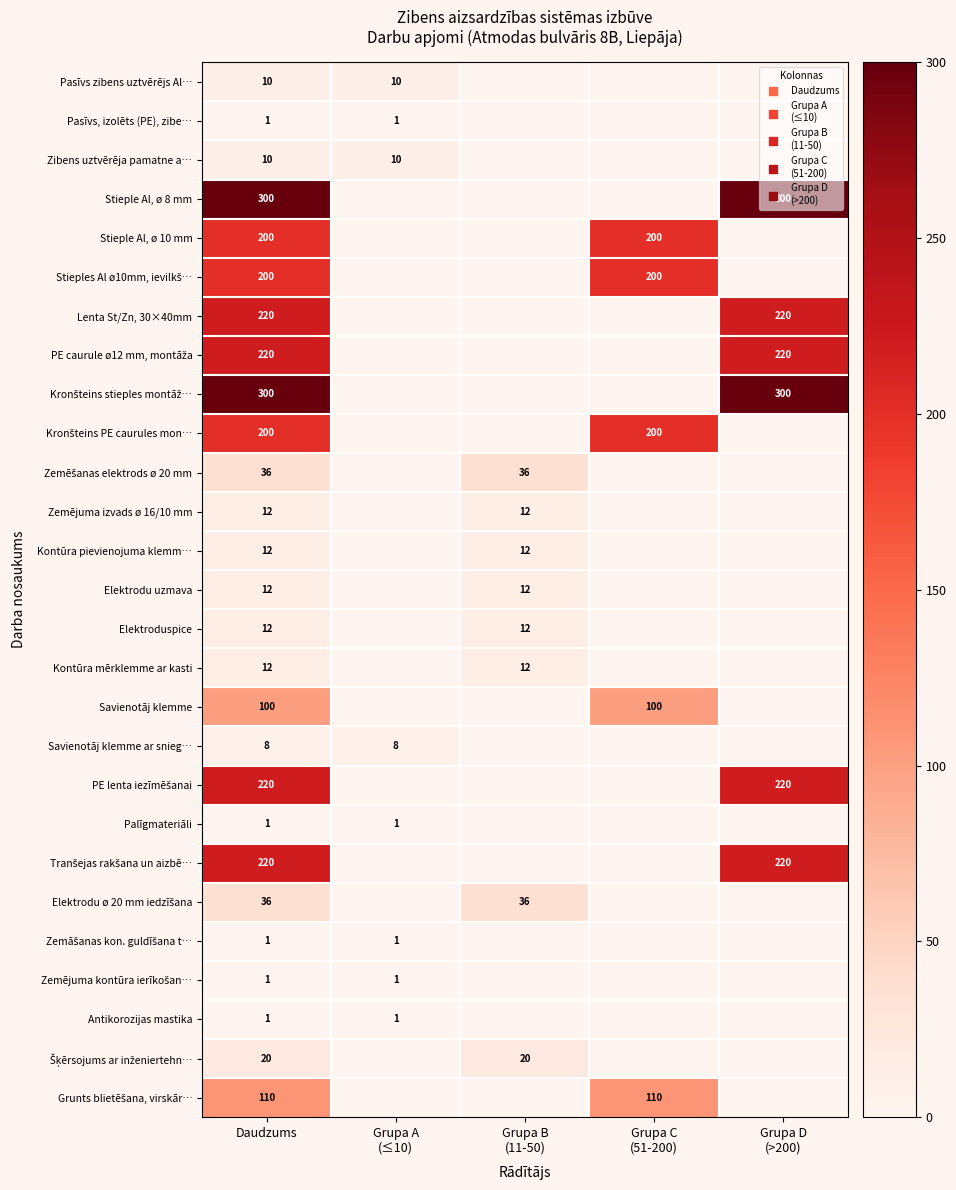

True or false: Zibens uztvērēja pamatne a… has a value of 17 at Daudzums.

False